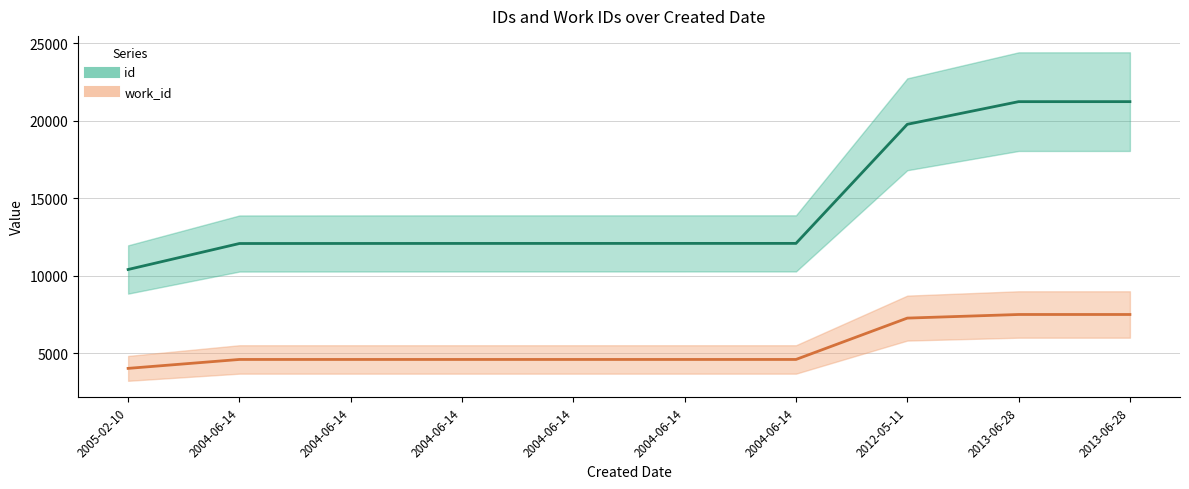

Where is id nearest to the value 15812?

2004-06-14